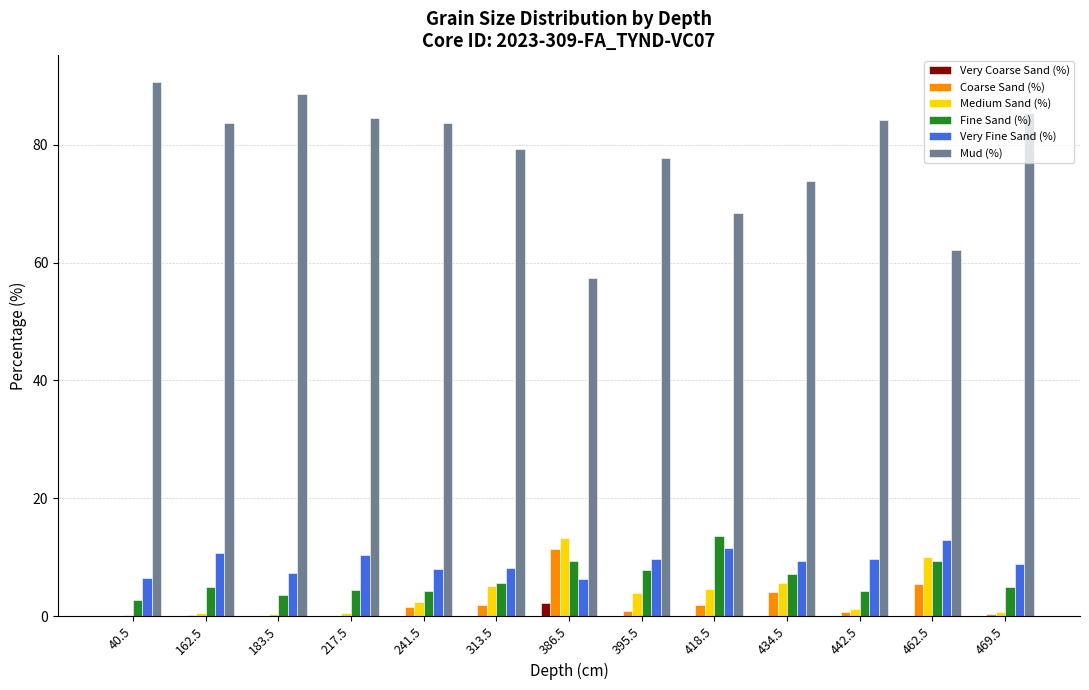

Is the value of Coarse Sand (%) at 442.5 greater than the value of Mud (%) at 395.5?

No